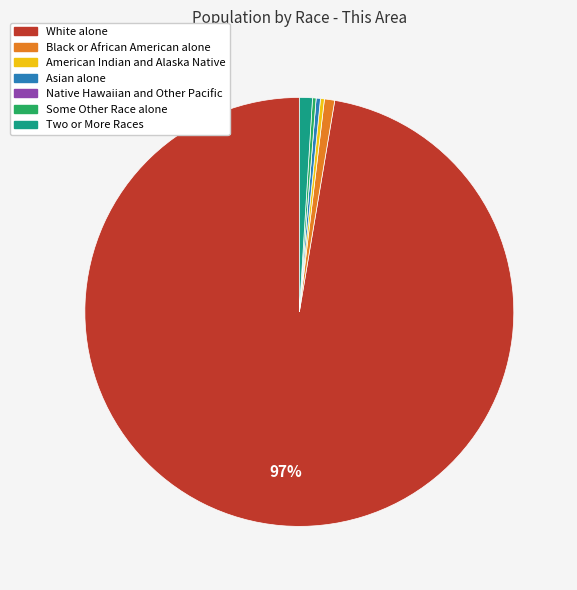

Is Black or African American alone the majority of the pie?

No